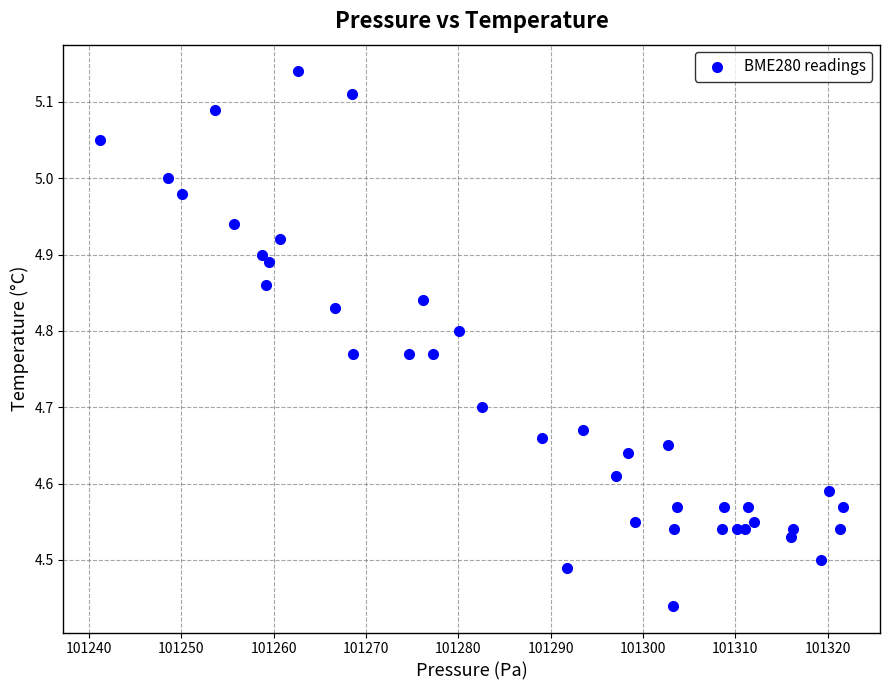

What is the range of Y values (max minus min)?

0.7